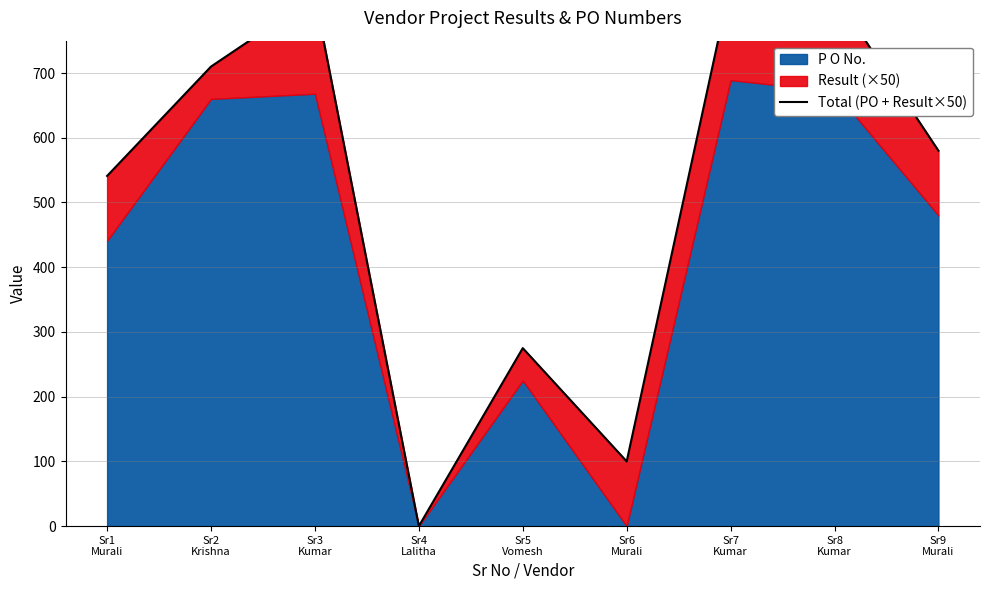

At which category does the data reach its first local peak?

Sr3
Kumar